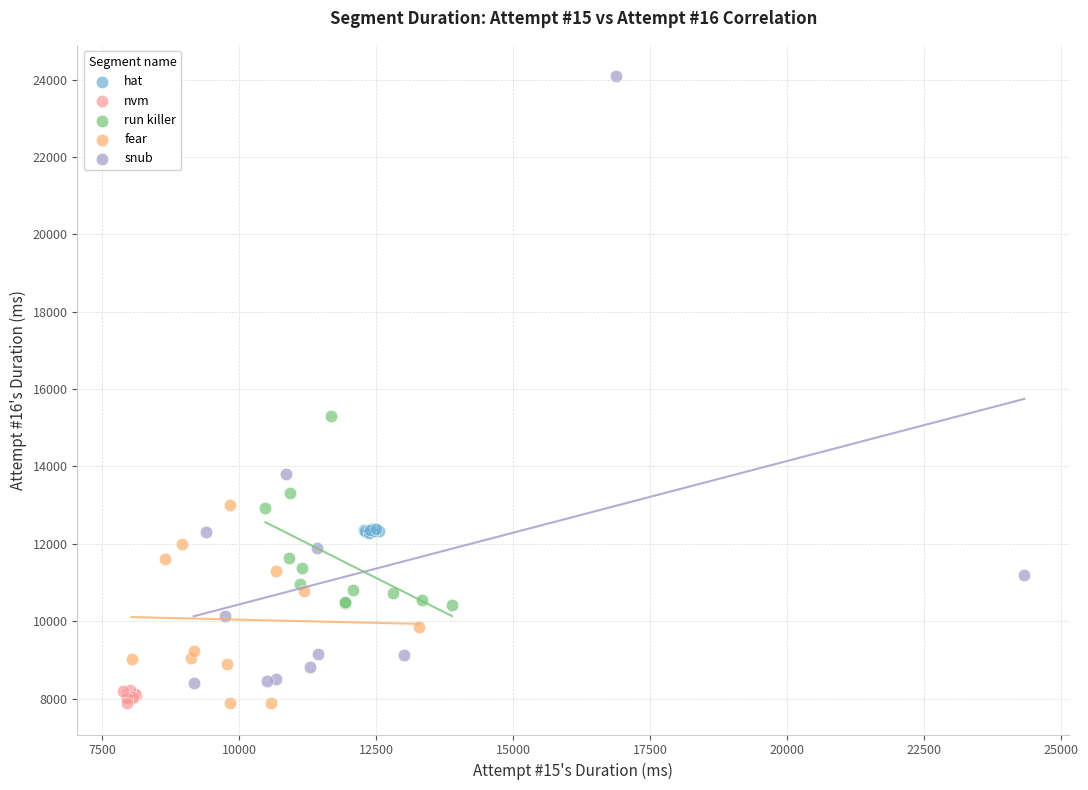

Which series reaches the maximum Y coordinate?

snub